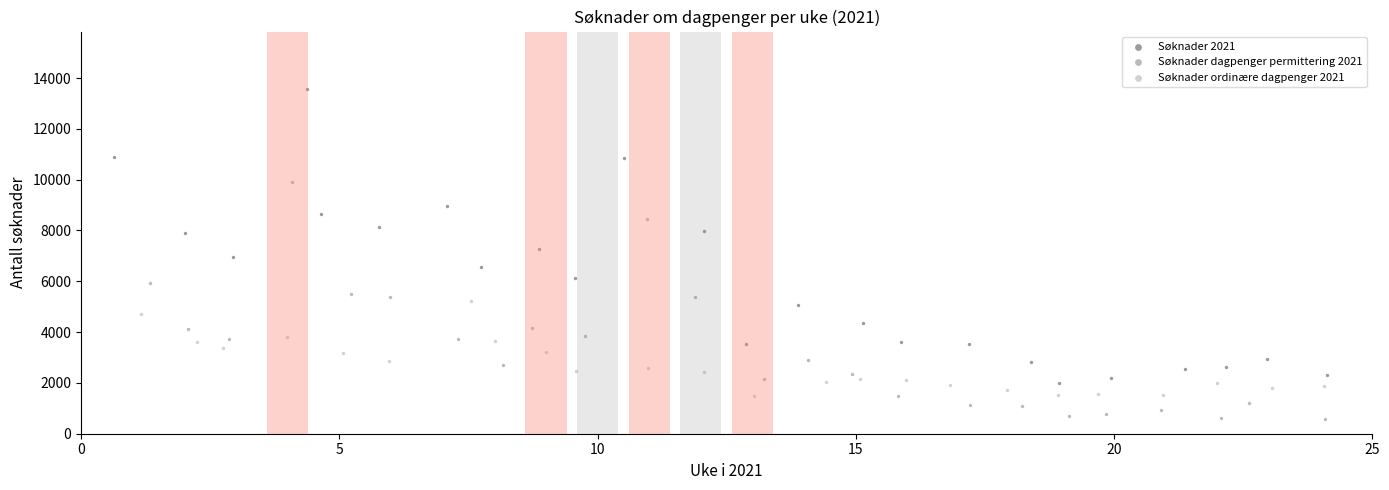

Which series reaches the maximum Y coordinate?

Søknader 2021